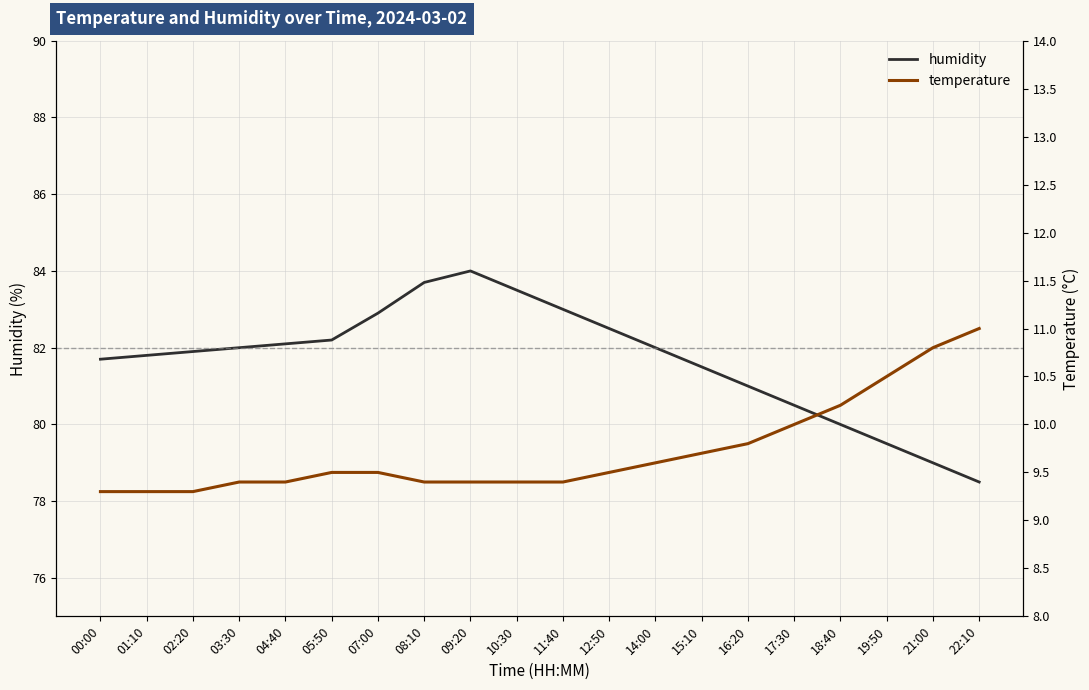

How many interior local peaks does the humidity series have?

1